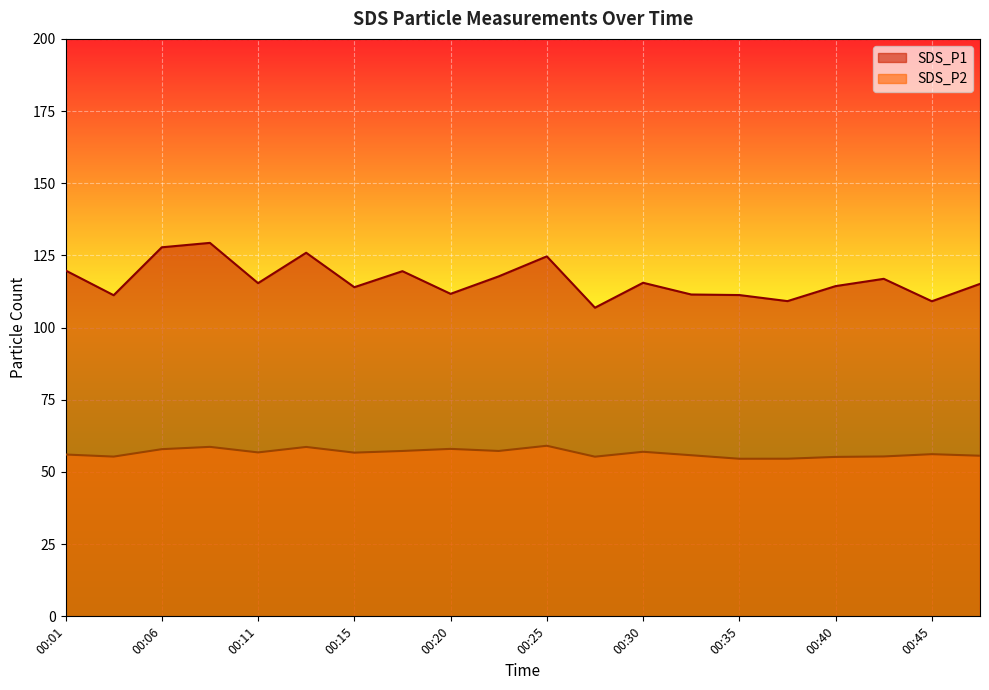

Rank the series at 00:42 from highest to lowest value.

SDS_P1, SDS_P2